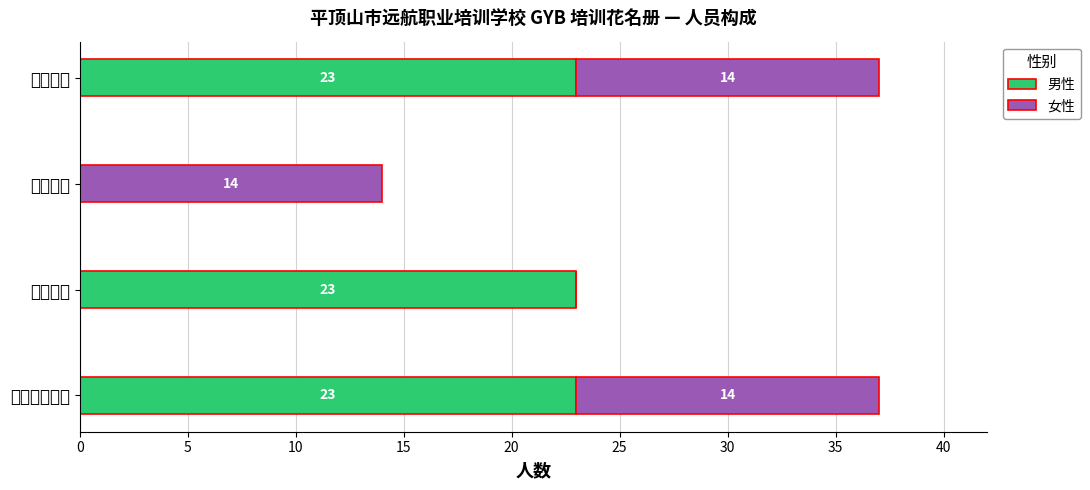

How many groups of bars are there?

4